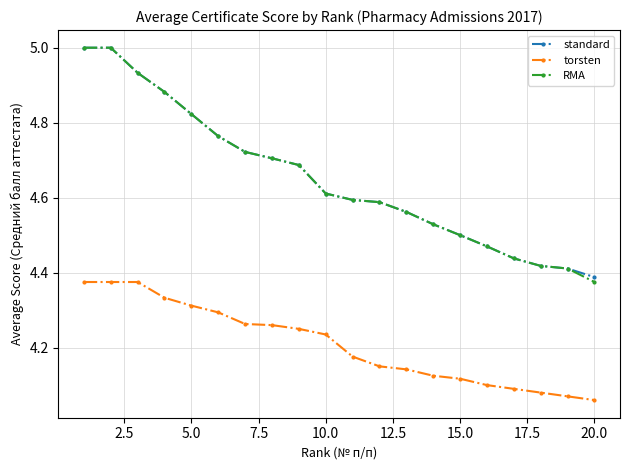

Is this an area chart (filled region under the line)?

No